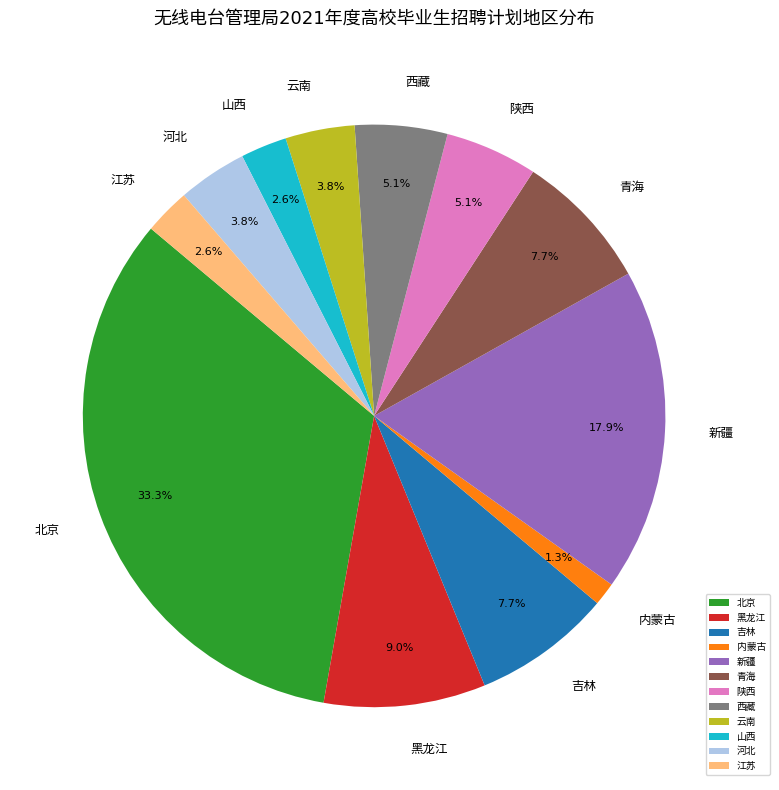

Does any single category account for the majority?

No